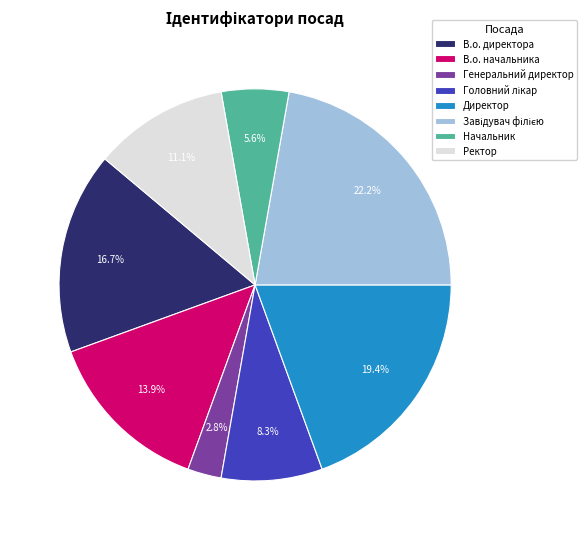

How many segments does this pie chart have?

8